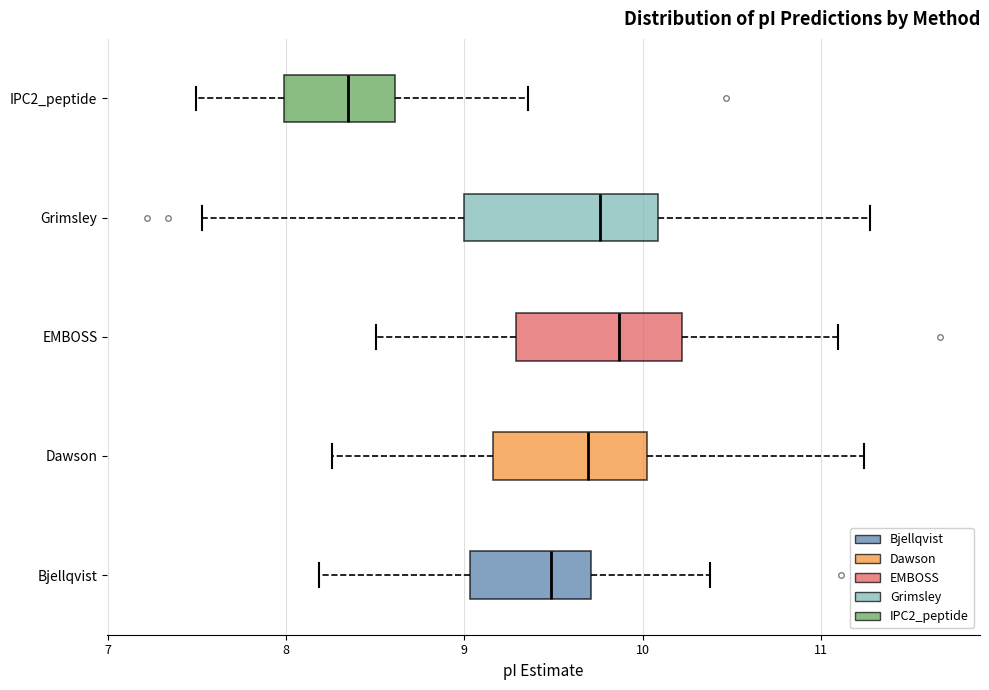

Which box is the widest, from its left edge to its right edge?

Grimsley